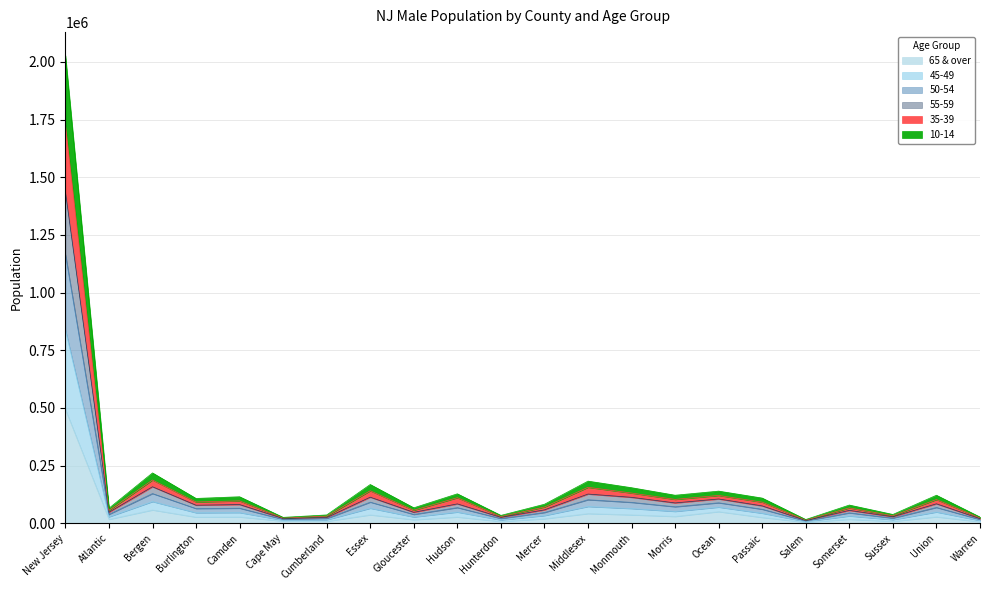

At which category is the sum across all series the highest?

New Jersey